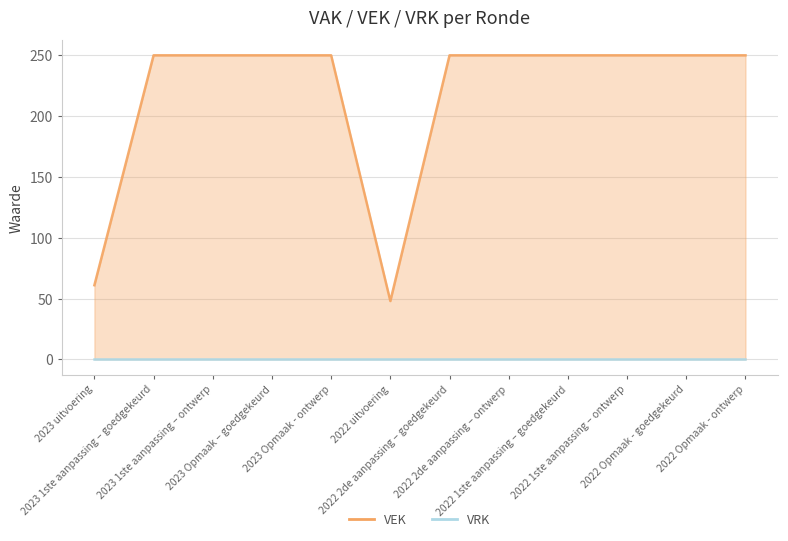

What is the difference between the maximum and minimum values?

202